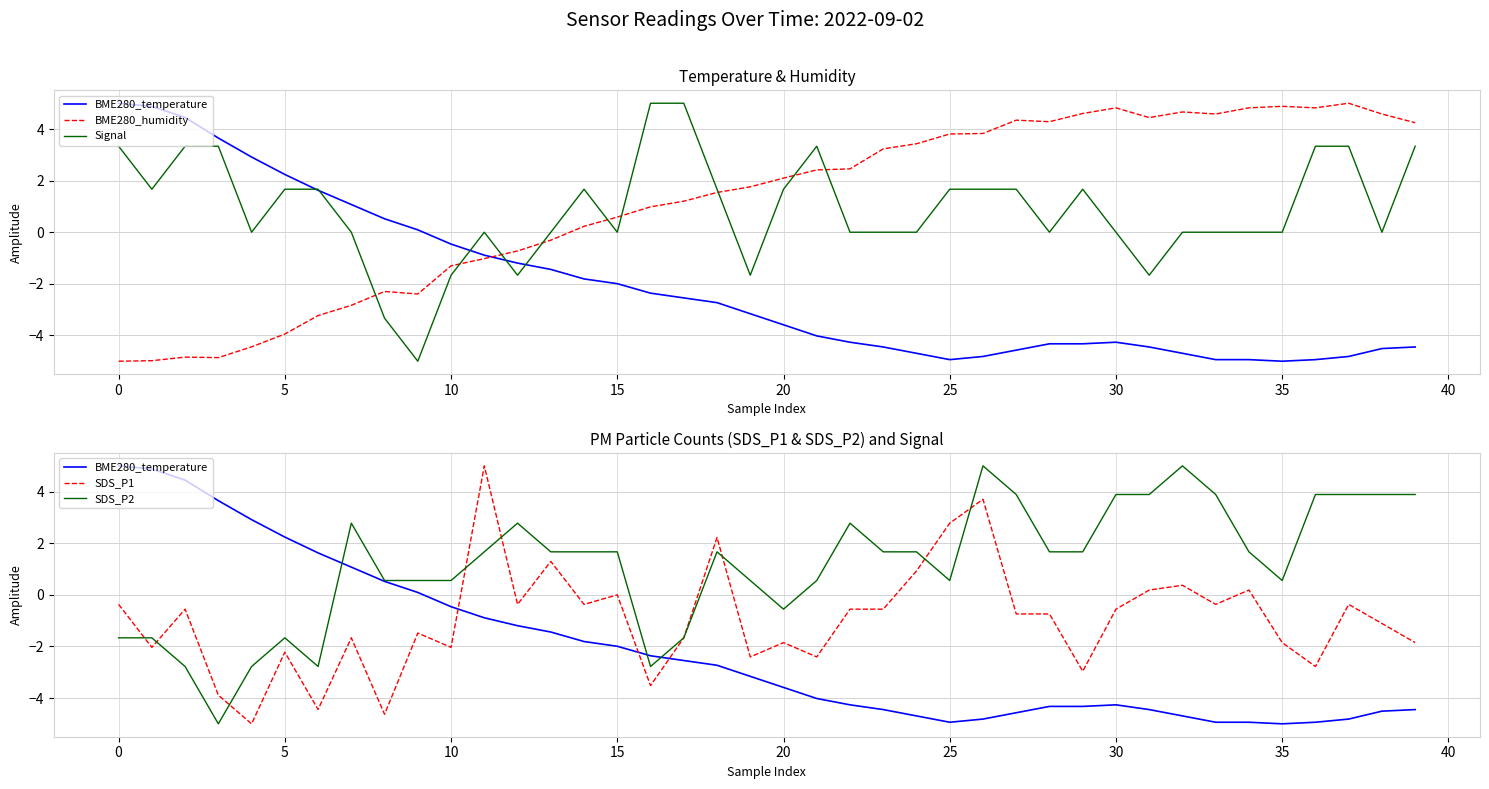

The value of Signal at 38 is -3.3. True or false?

False